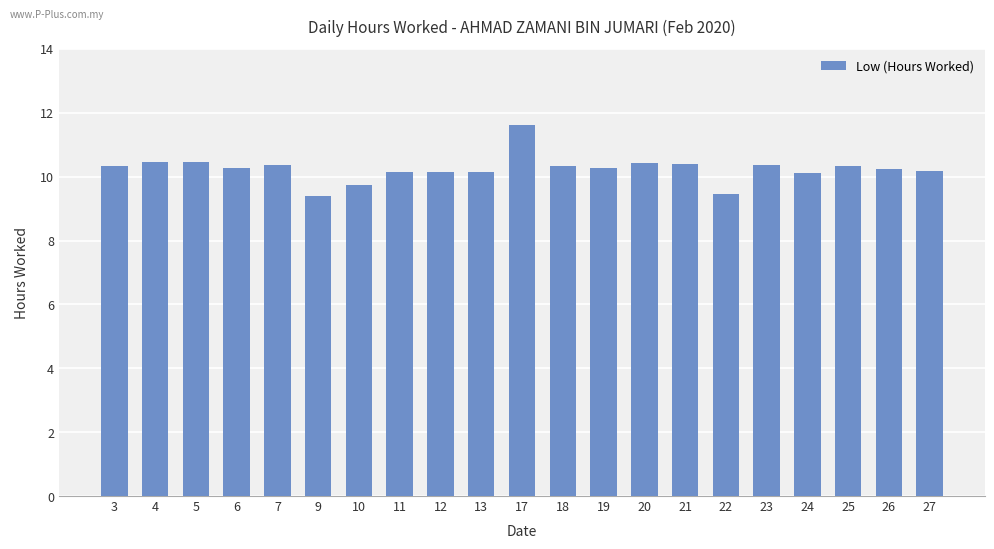

What is the smallest value displayed?

9.4